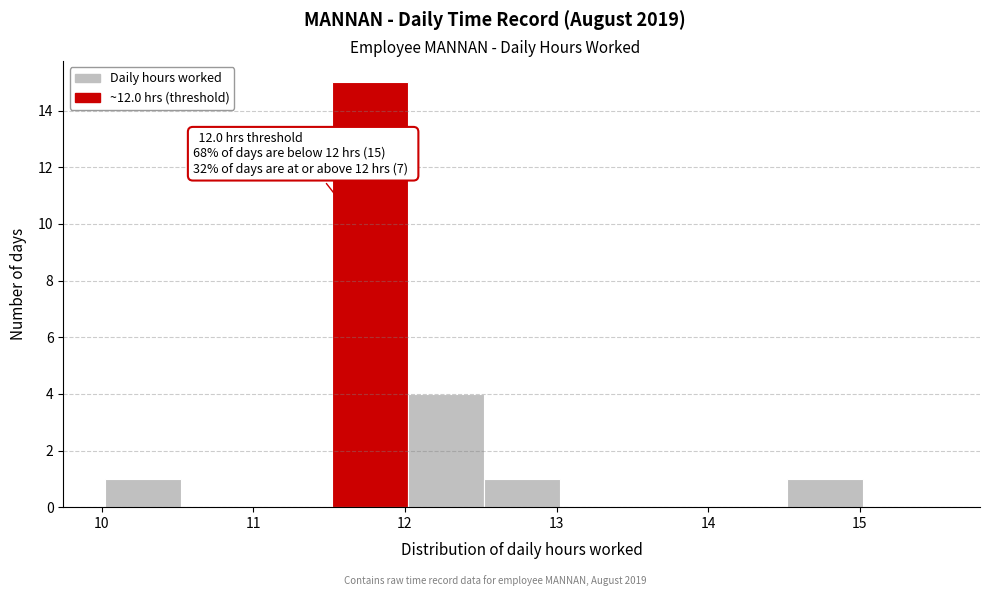

Over which range of the x-axis is the bar tallest?

11.52 to 12.02